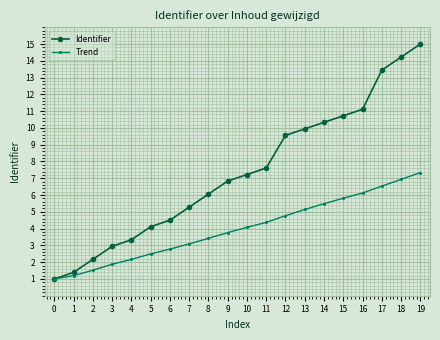

Does the chart display data point markers on the line(s)?

Yes